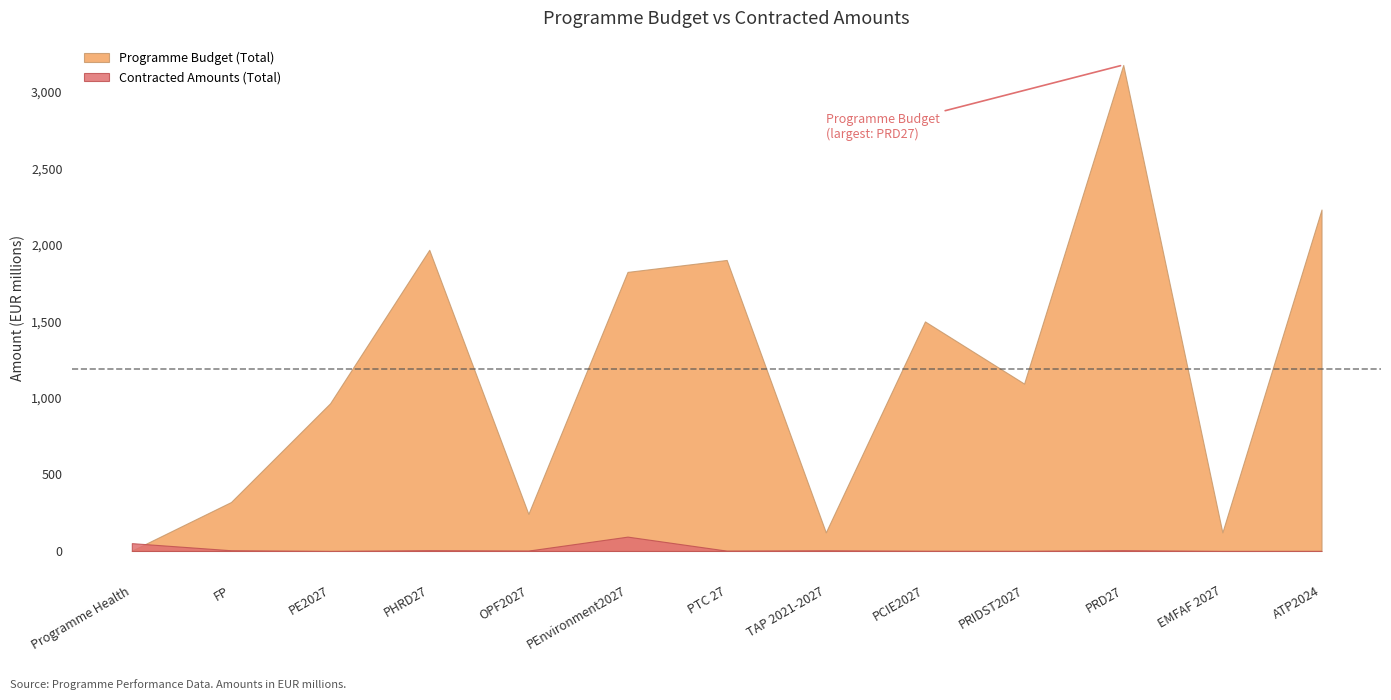

What is the total value across all series at PEnvironment2027?

1916.9